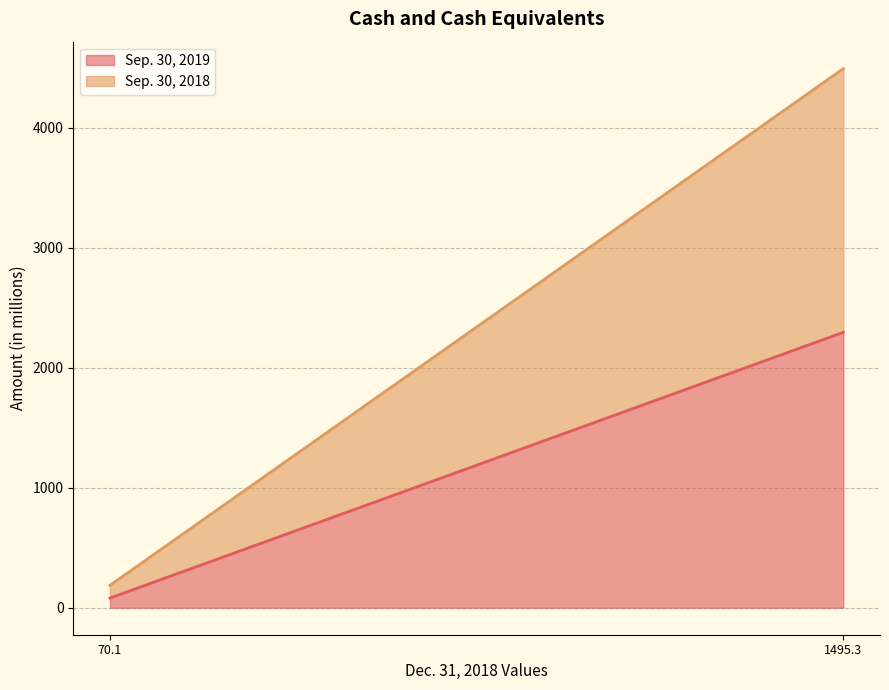

At which label is Sep. 30, 2019 closest to 1187?

70.1